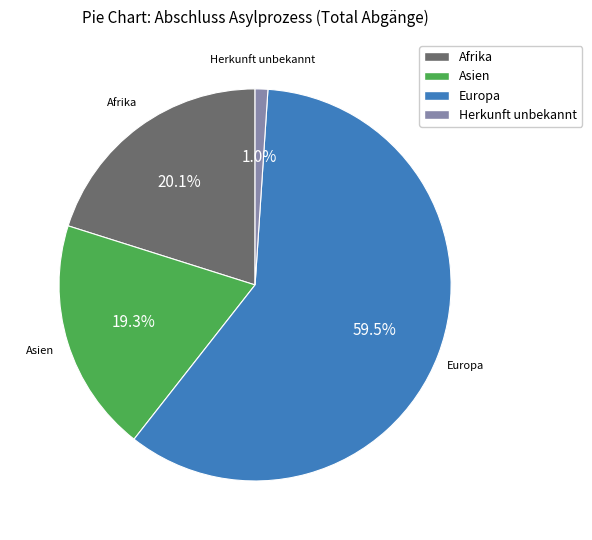

Is there any slice that represents more than half of the pie?

Yes